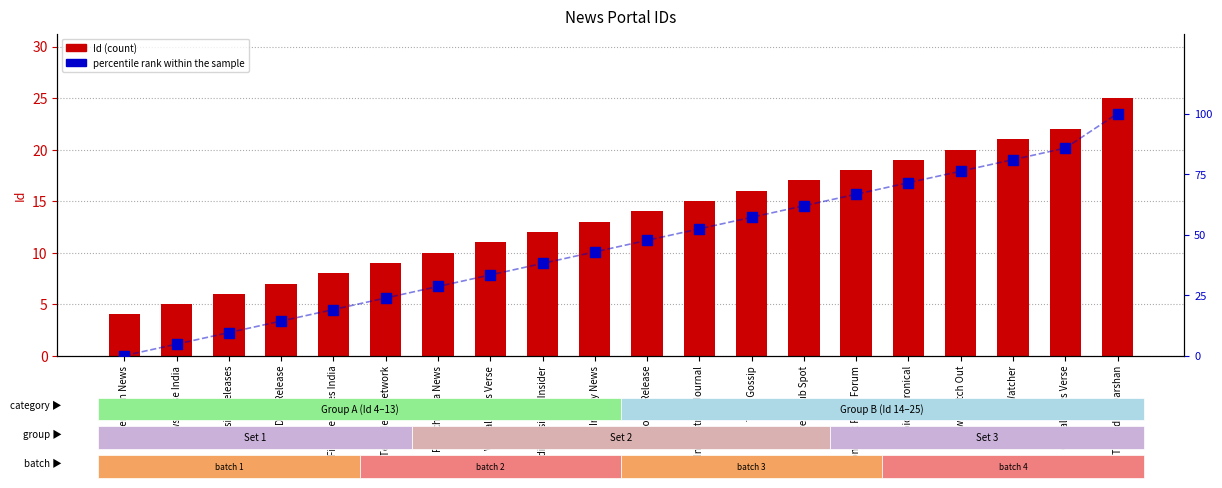

What are all the series names shown in the legend?

Id, percentile rank within the sample